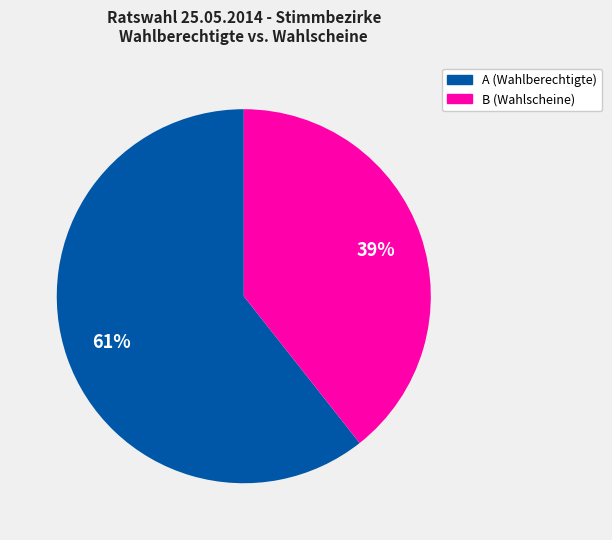

Is there any slice that represents more than half of the pie?

Yes